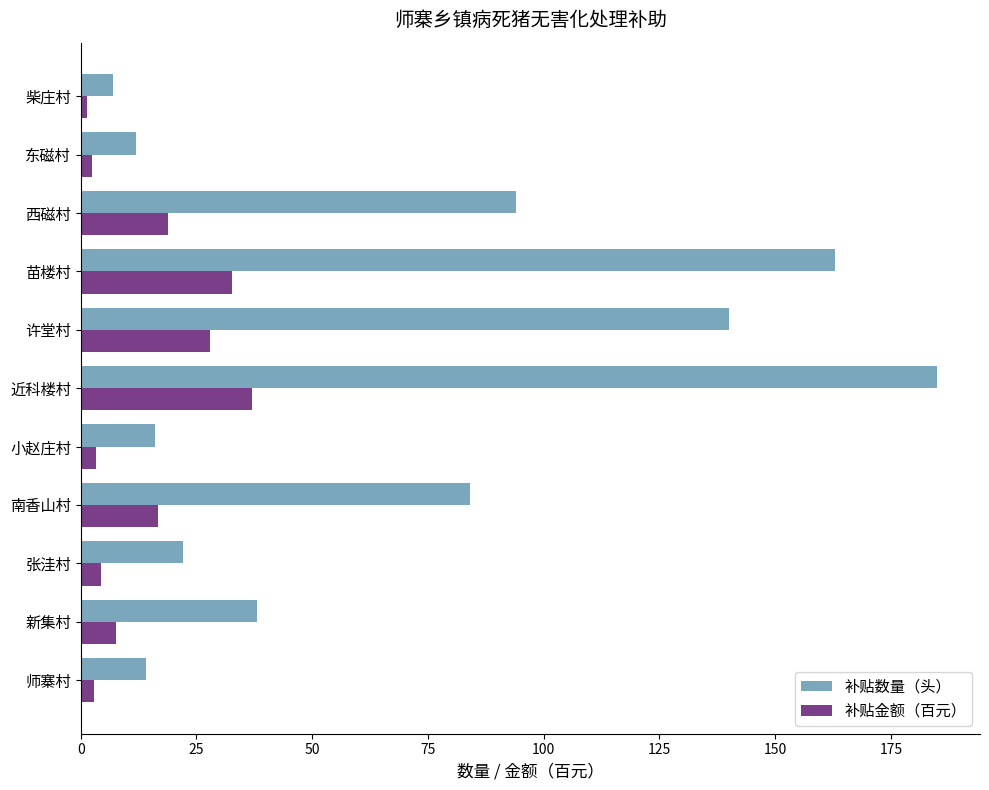

Which category has the highest value in the 补贴数量（头） series?

近科楼村